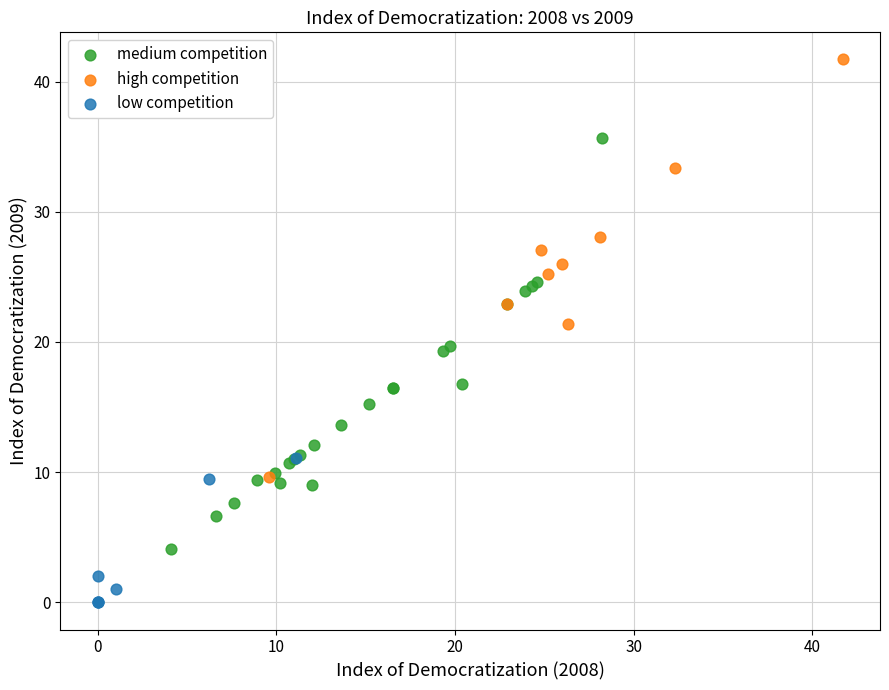

Which series reaches the maximum Y coordinate?

high competition